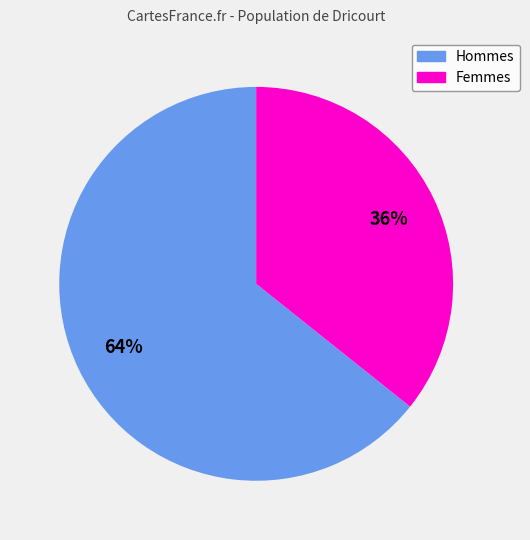

Is there a majority slice in this chart?

Yes